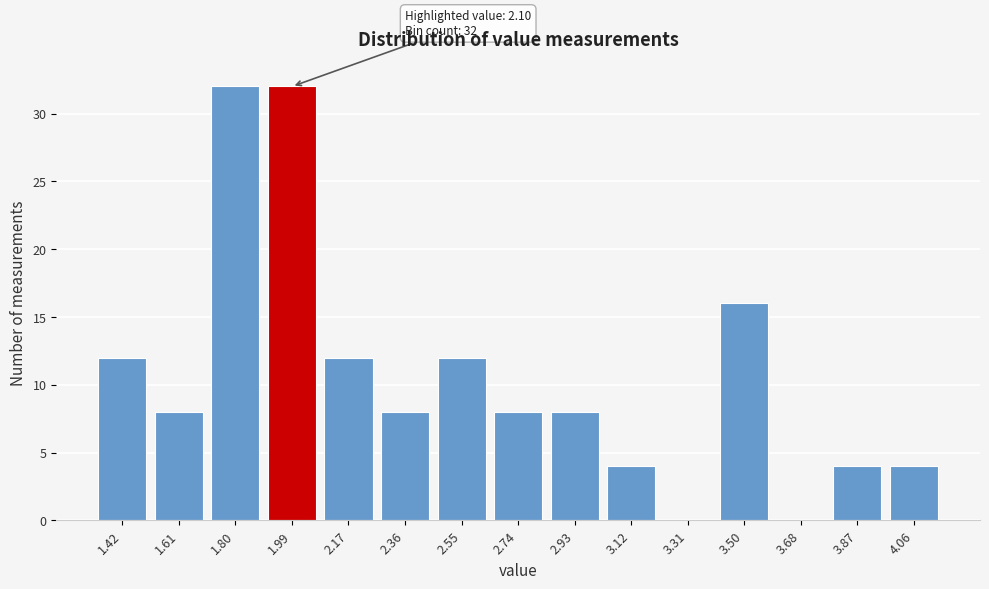

Reading left to right, extract all data points from this chart.

1.42=12	1.61=8	1.80=32	1.99=32	2.17=12	2.36=8	2.55=12	2.74=8	2.93=8	3.12=4	3.31=0	3.50=16	3.68=0	3.87=4	4.06=4